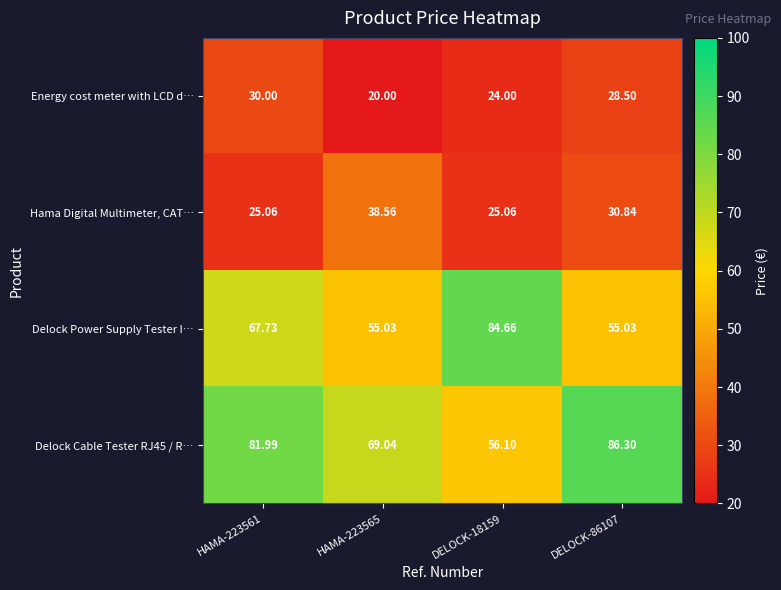

Between HAMA-223561 and HAMA-223565, which series saw the biggest shift?

Hama Digital Multimeter, CAT…